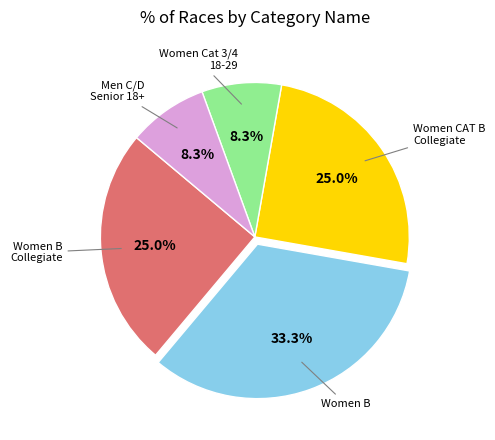

Is there any slice that represents more than half of the pie?

No